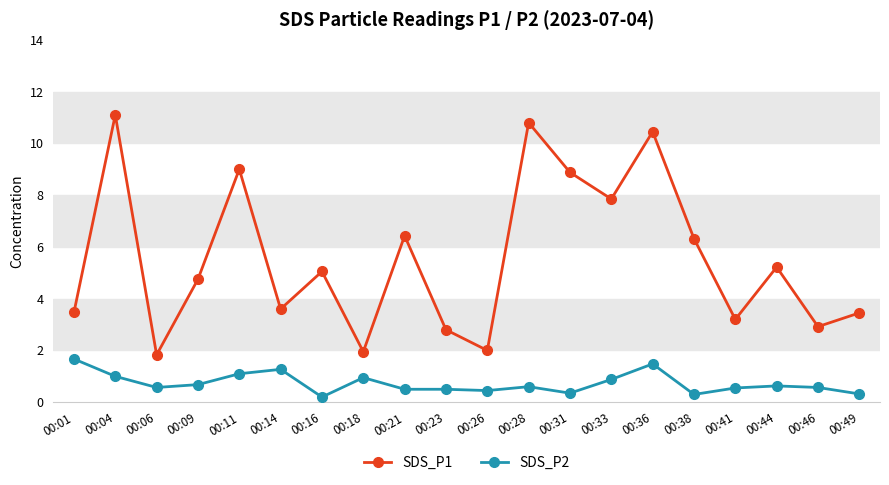

True or false: SDS_P1 has a value of 0.5 at 00:26.

False